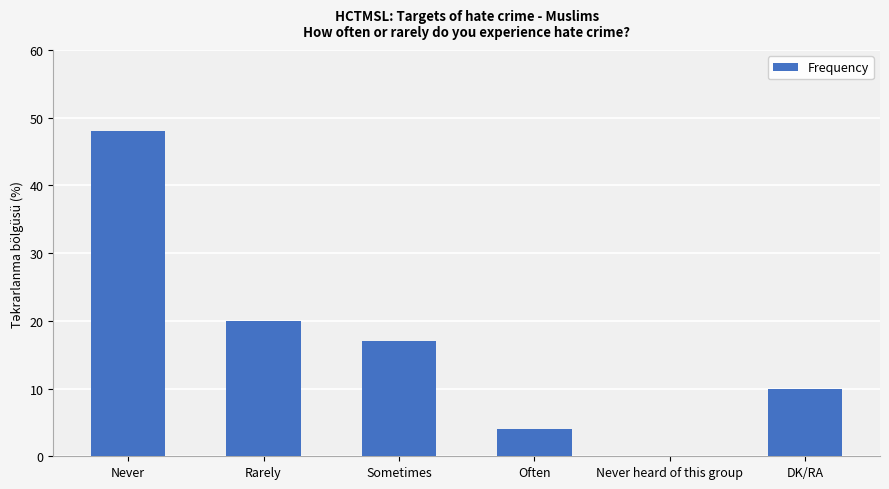

What is the change in value from Never to Never heard of this group?

-48